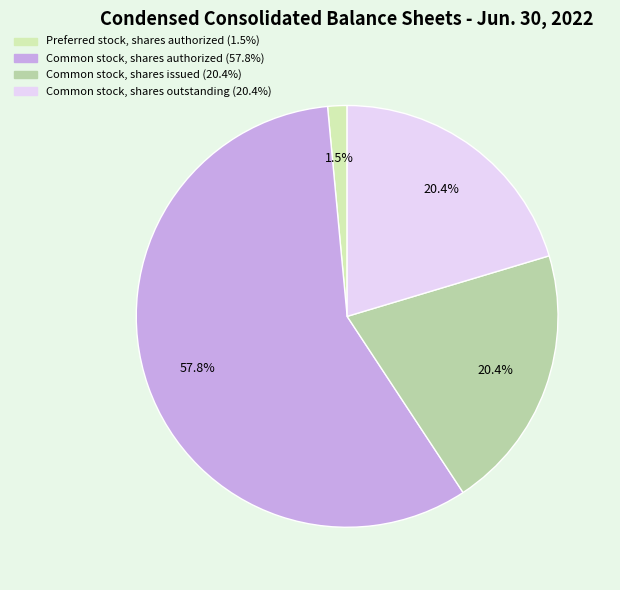

Is the sum of Common stock, shares outstanding and Common stock, shares authorized greater than half?

Yes